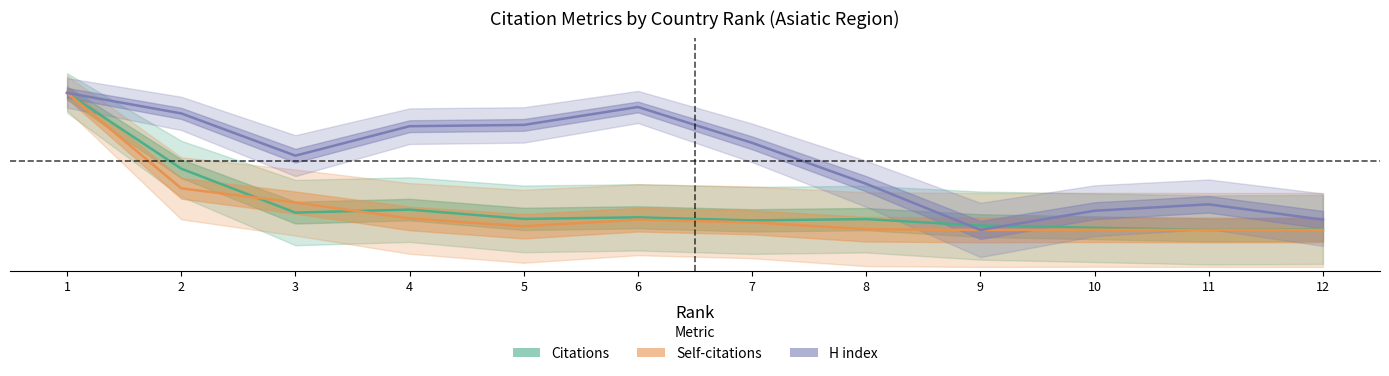

True or false: Self-citations has a value of -0.5 at 9.

False